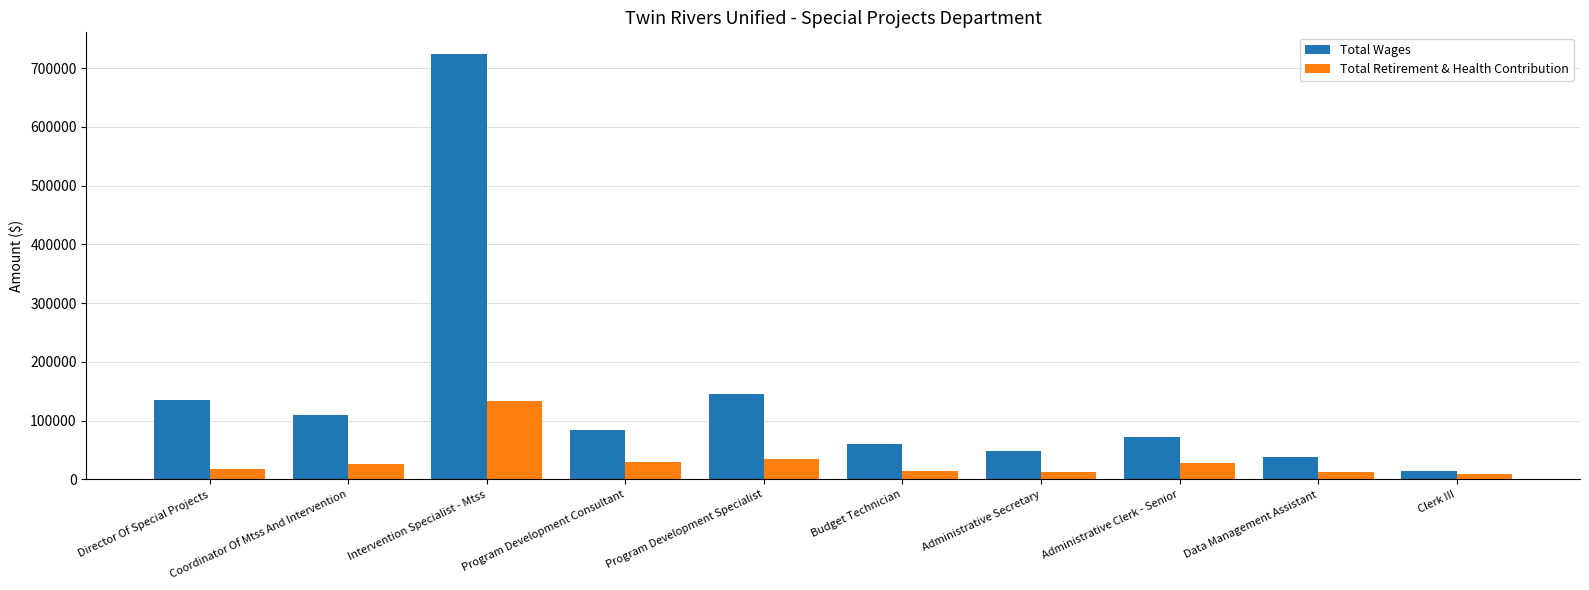

What is the difference between the maximum and minimum values in the Total Wages series?

710475